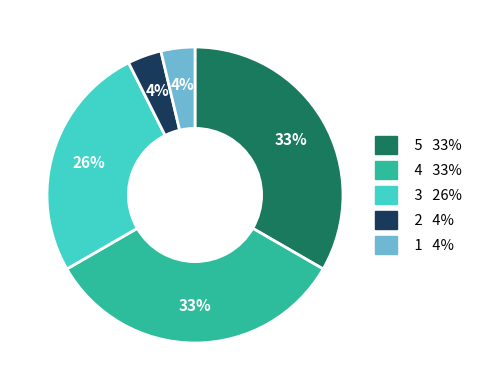

Count the number of slices in the pie.

5